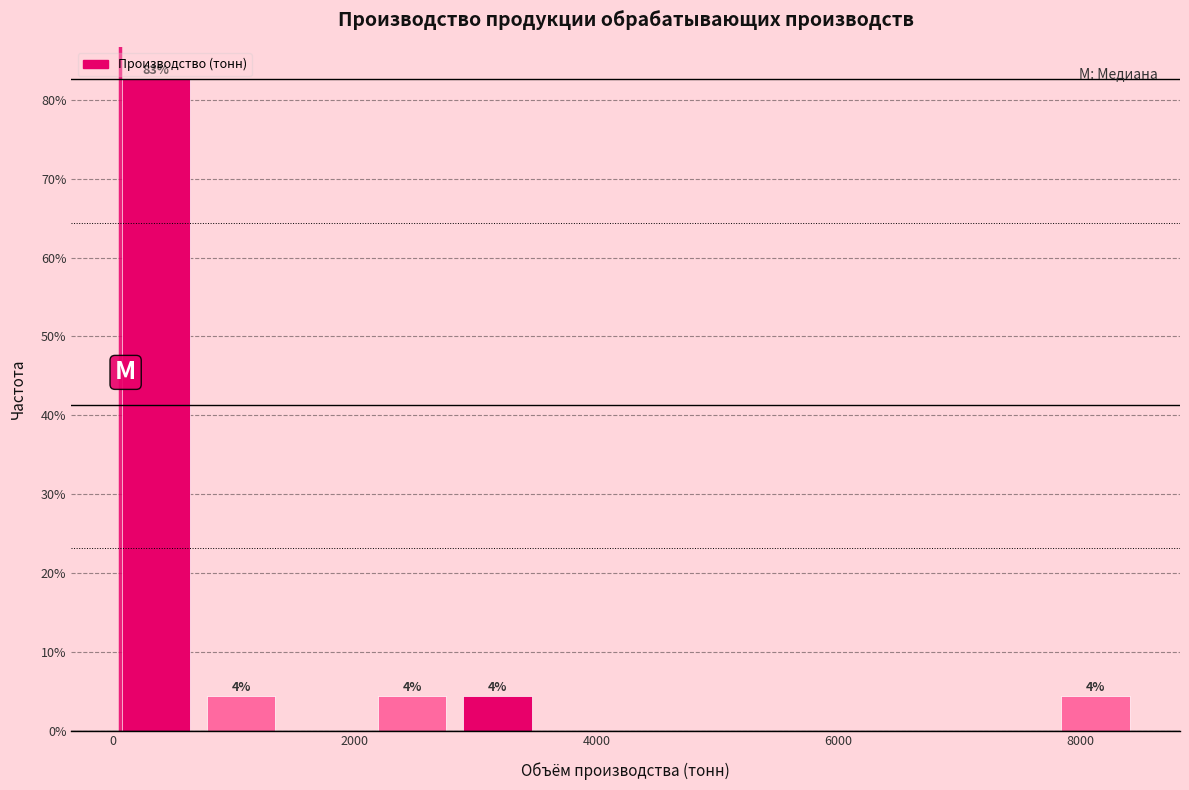

Read against the x-axis, roughly where is the centre of the tallest bar?

400